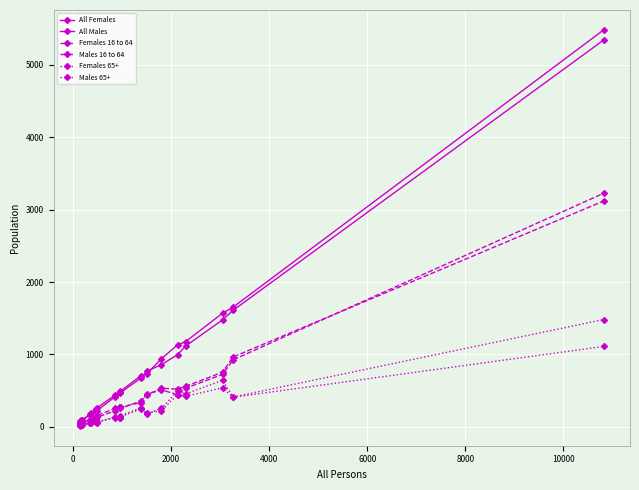

Does the chart have visible grid lines?

Yes